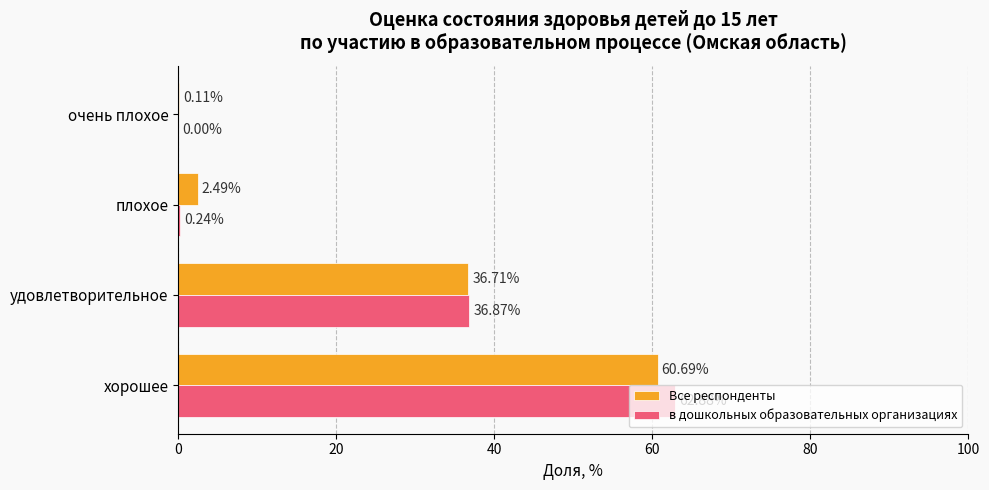

How many values in the в дошкольных образовательных организациях series exceed 36?

2